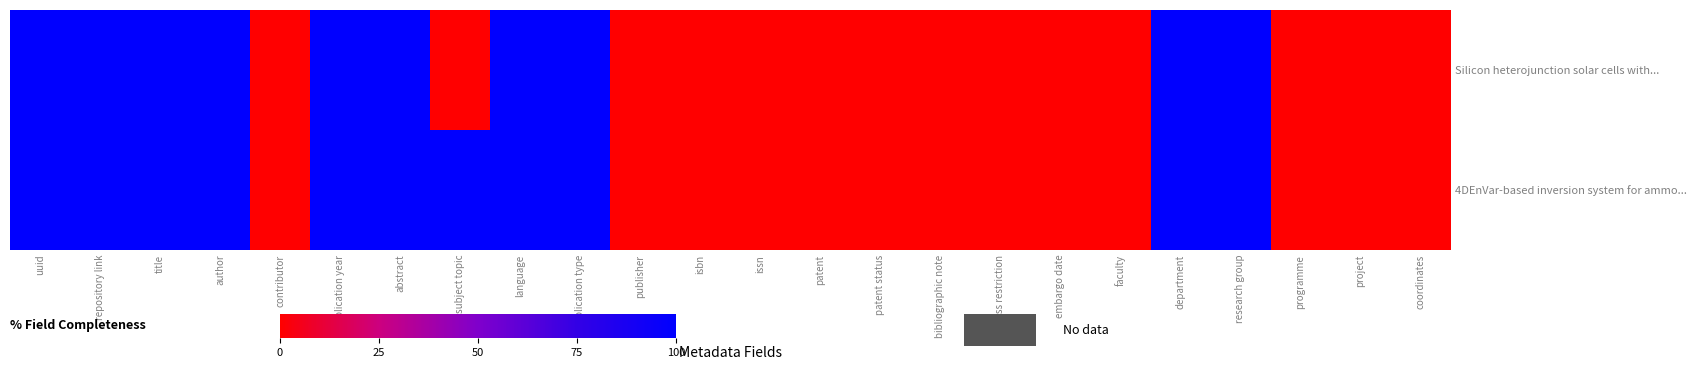

Reading left to right, transcribe all the data shown in this chart.

Silicon heterojunction solar cells with...: uuid=100	repository link=100	title=100	author=100	contributor=0	publication year=100	abstract=100	subject topic=0	language=100	publication type=100	publisher=0	isbn=0	issn=0	patent=0	patent status=0	bibliographic note=0	access restriction=0	embargo date=0	faculty=0	department=100	research group=100	programme=0	project=0	coordinates=0
4DEnVar-based inversion system for ammo...: uuid=100	repository link=100	title=100	author=100	contributor=0	publication year=100	abstract=100	subject topic=100	language=100	publication type=100	publisher=0	isbn=0	issn=0	patent=0	patent status=0	bibliographic note=0	access restriction=0	embargo date=0	faculty=0	department=100	research group=100	programme=0	project=0	coordinates=0